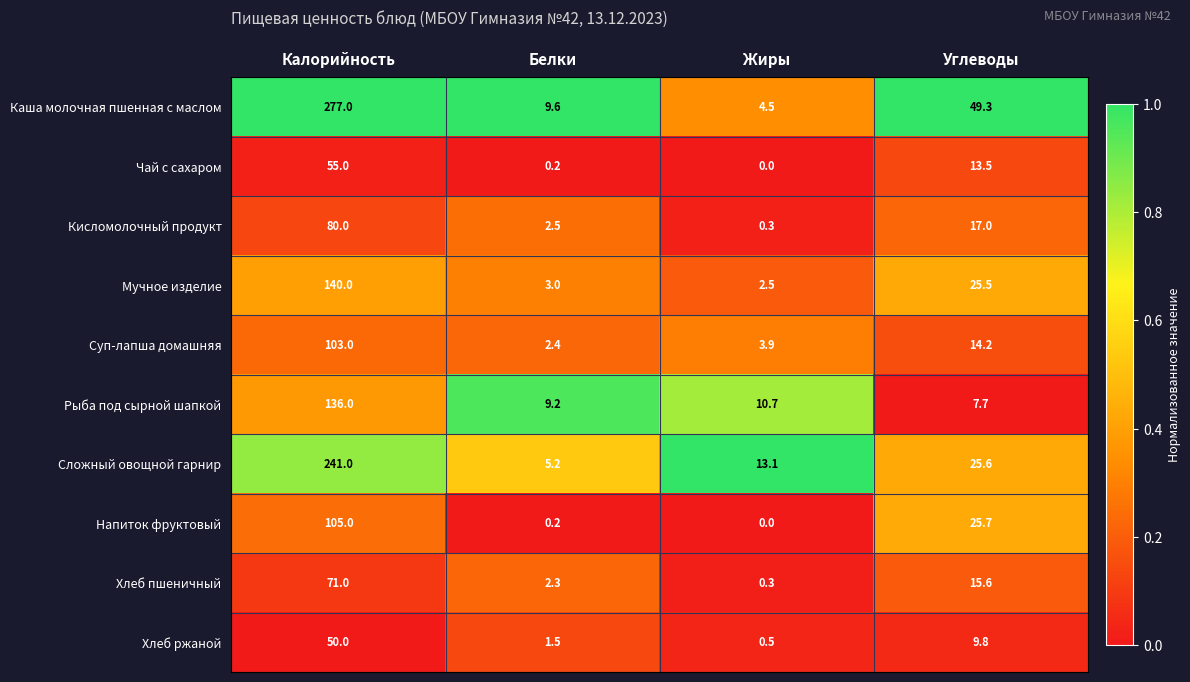

What is the spread (max minus min) of values at Углеводы?

41.6